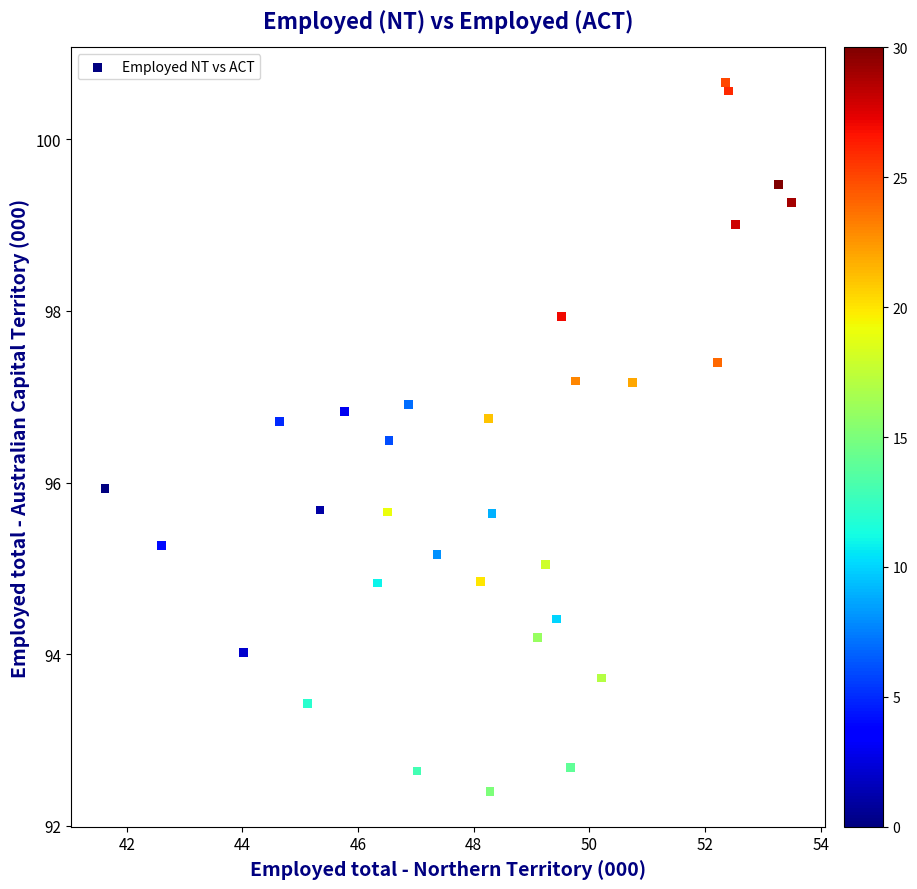

What is the range of X values (max minus min)?

11.9